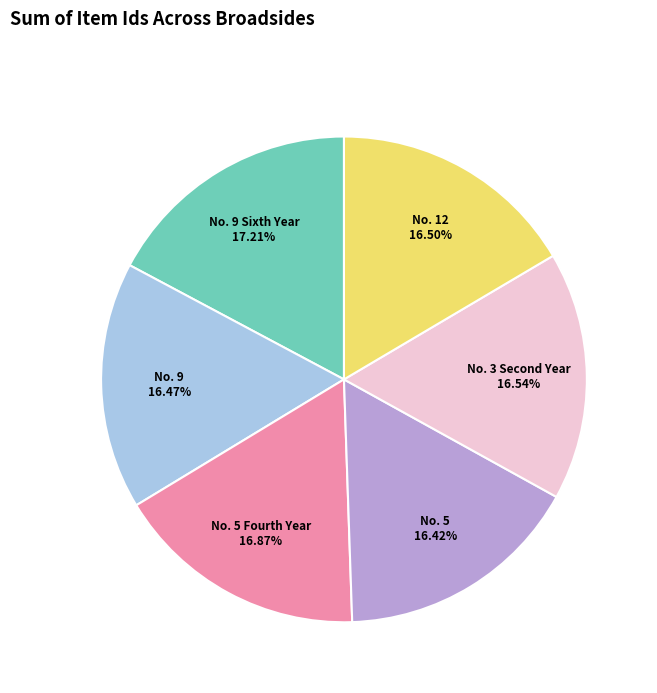

Does any single category account for the majority?

No